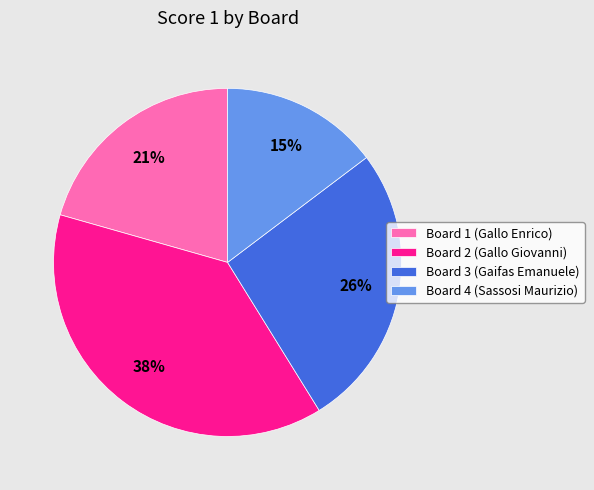

True or false: Board 3 (Gaifas Emanuele) accounts for 26% of the total.

True